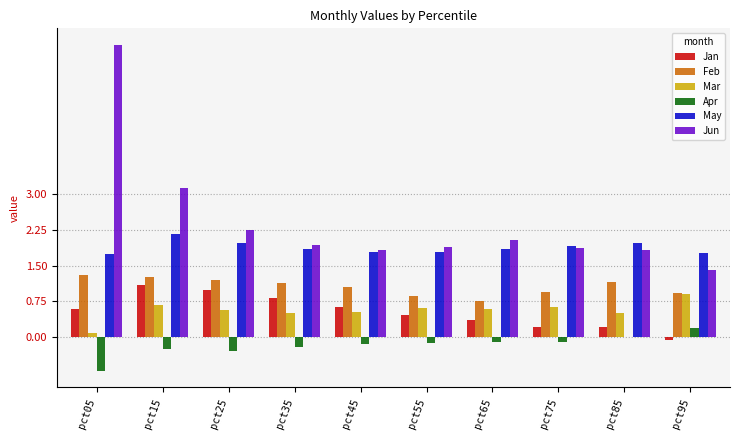

At which category is the sum across all series the highest?

pct05